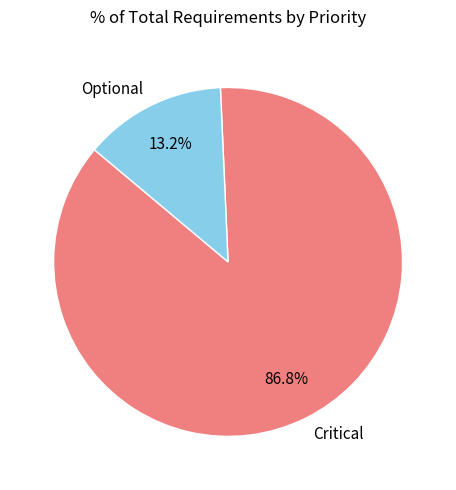

Count the number of slices in the pie.

2